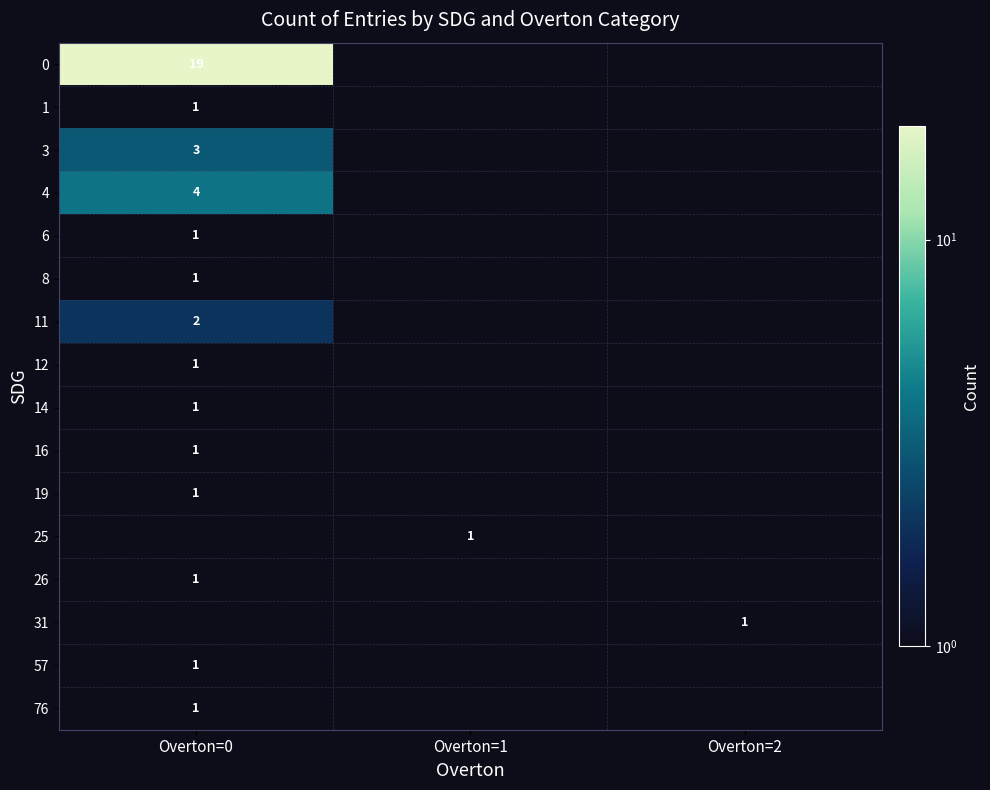

The value of 0 at Overton=0 is 19. True or false?

True